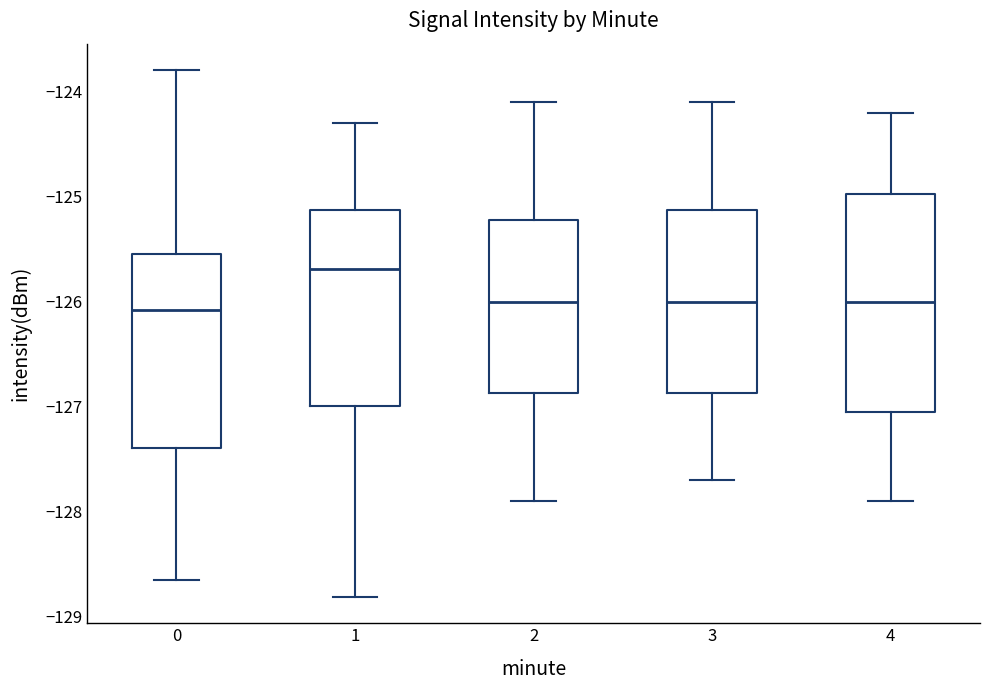

Reading left to right, transcribe this box plot: for each box, give where its median line is, the range the box spans, and where its two whiskers end, as read against the y-axis. The values are not printed on the chart, so give them approximately, as read against the axis.

0: median -126.1, box -127.4 to -125.5, whiskers -128.7 to -123.8
1: median -125.7, box -127.0 to -125.1, whiskers -128.8 to -124.3
2: median -126.0, box -126.9 to -125.2, whiskers -127.9 to -124.1
3: median -126.0, box -126.9 to -125.1, whiskers -127.7 to -124.1
4: median -126.0, box -127.0 to -125.0, whiskers -127.9 to -124.2